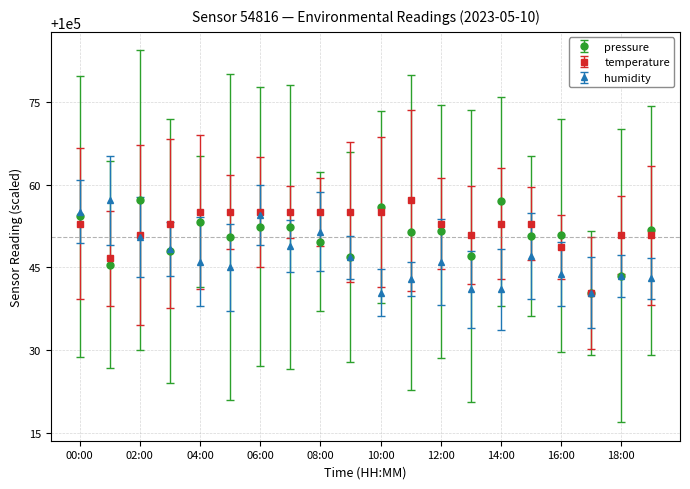

What is the value of the humidity point at the 14th from the left?

100041.0